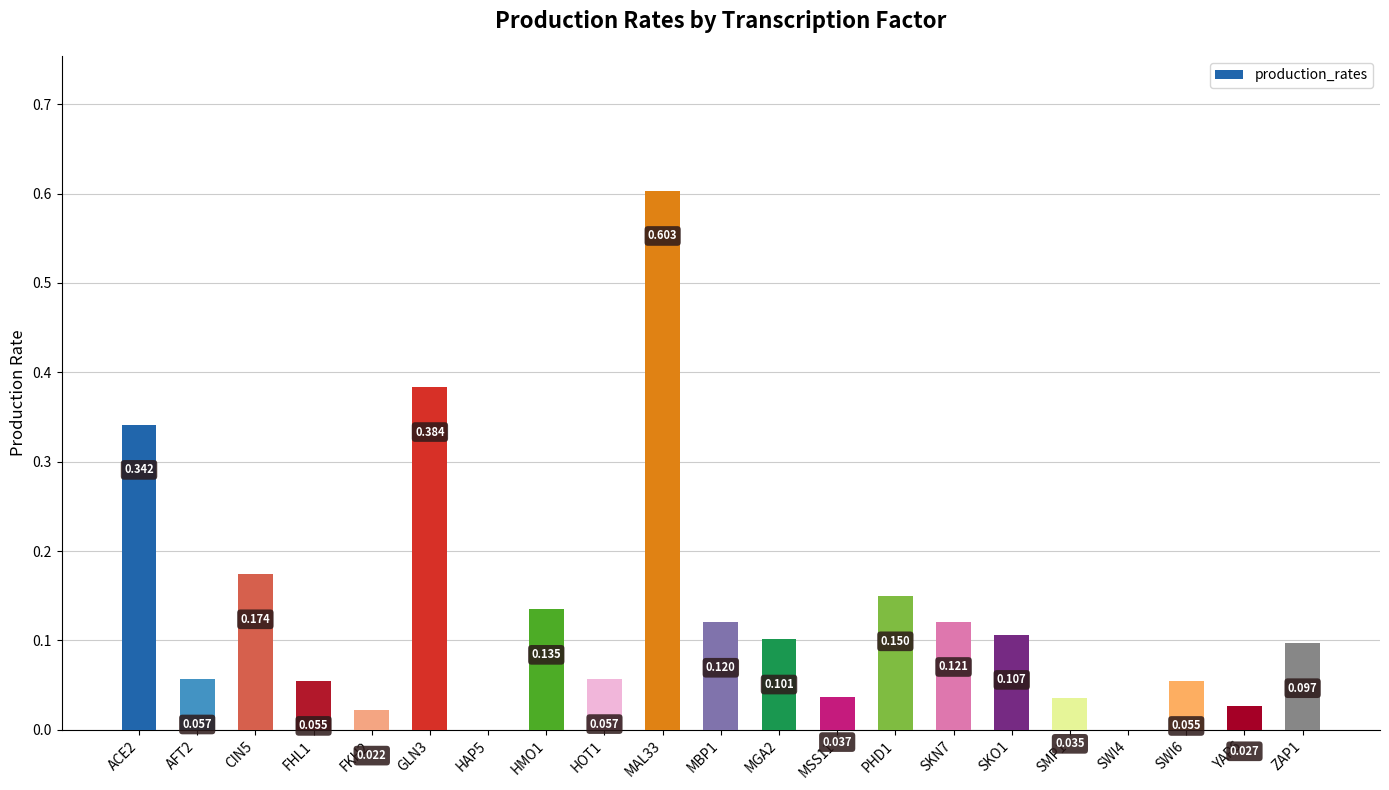

Which label corresponds to the largest value in the chart?

MAL33